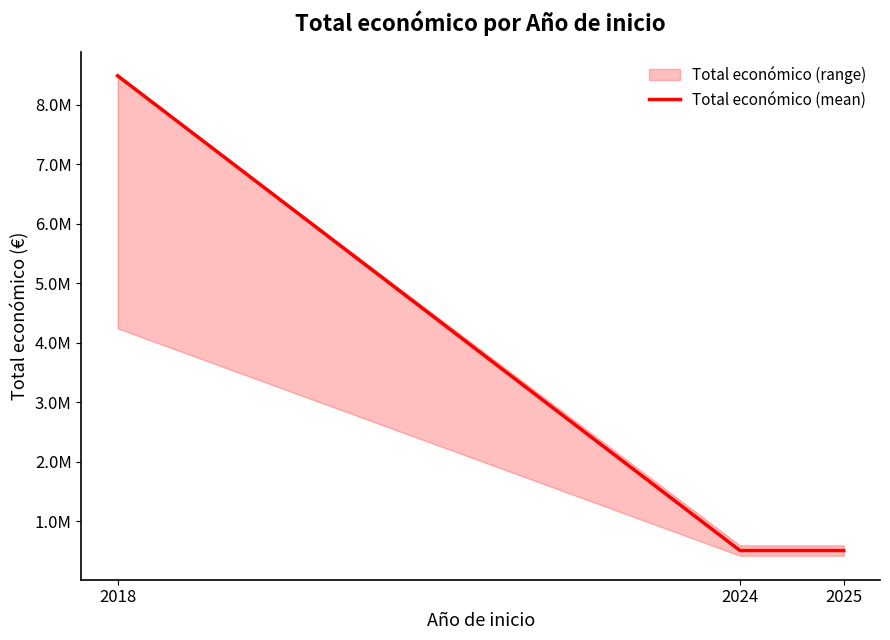

At which label is the value closest to 4498482?

2024